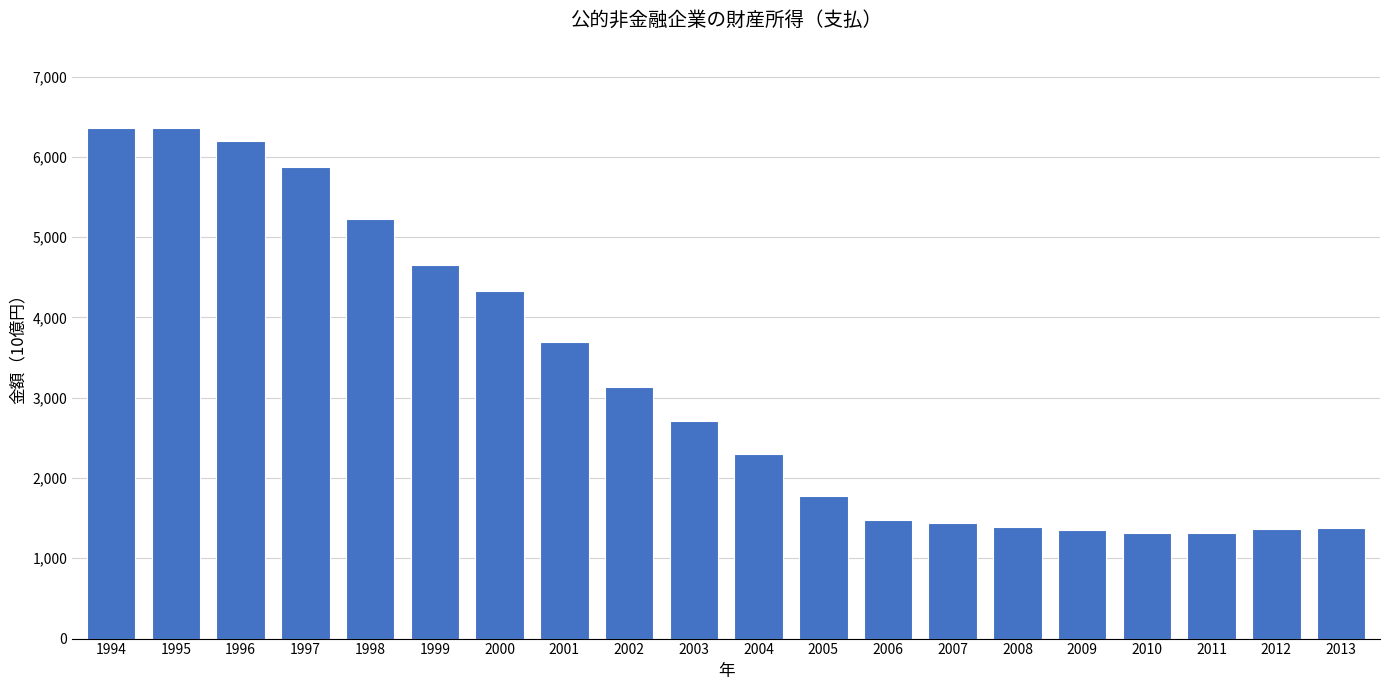

Approximately how many times larger is the value at 2001 compared to 2003?

1.4